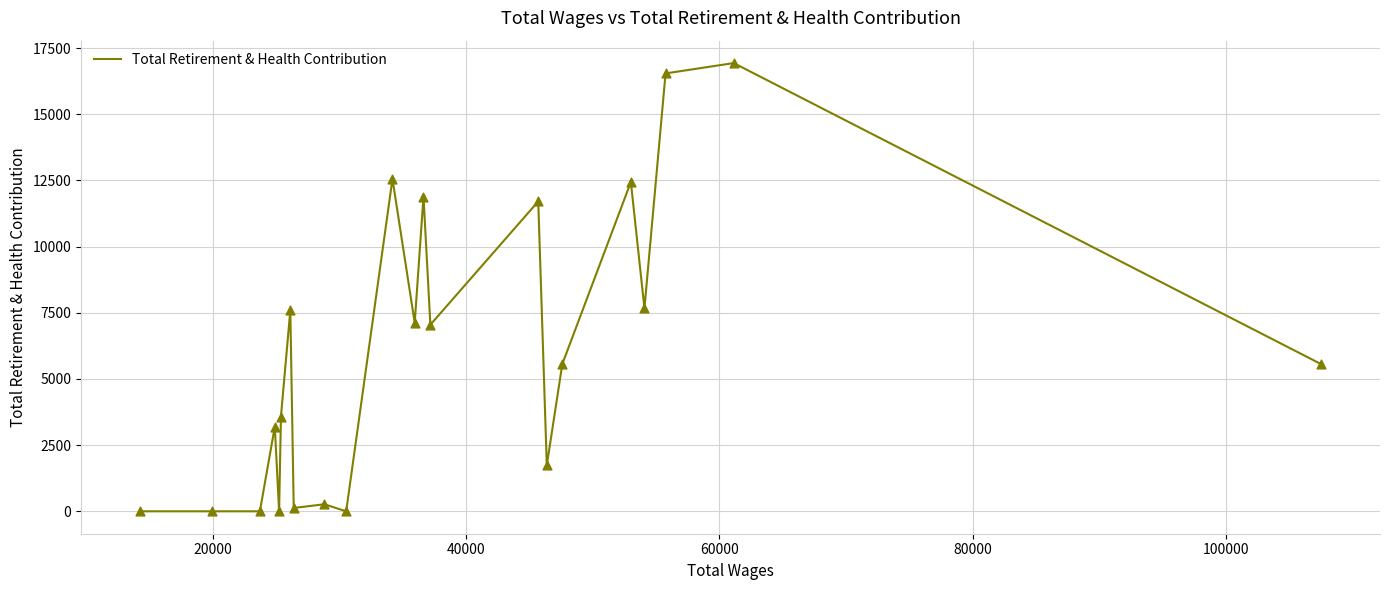

What is the maximum value shown in the chart?

16932